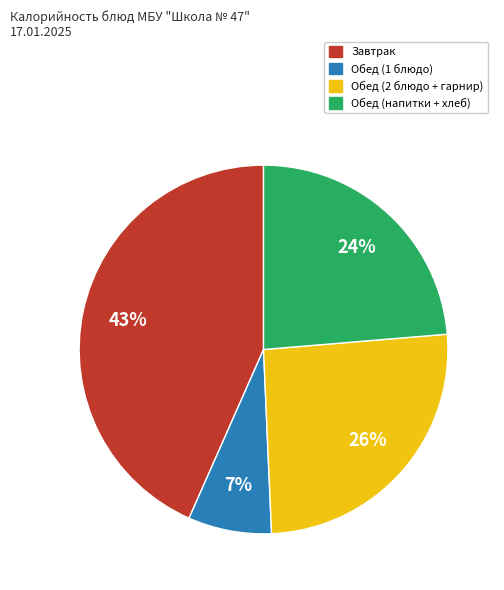

Is the sum of Завтрак and Обед (2 блюдо + гарнир) greater than half?

Yes